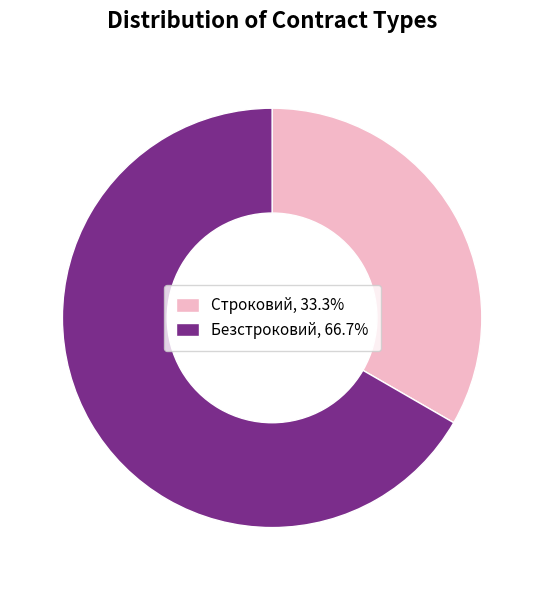

Which category has the biggest portion of the pie?

Безстроковий